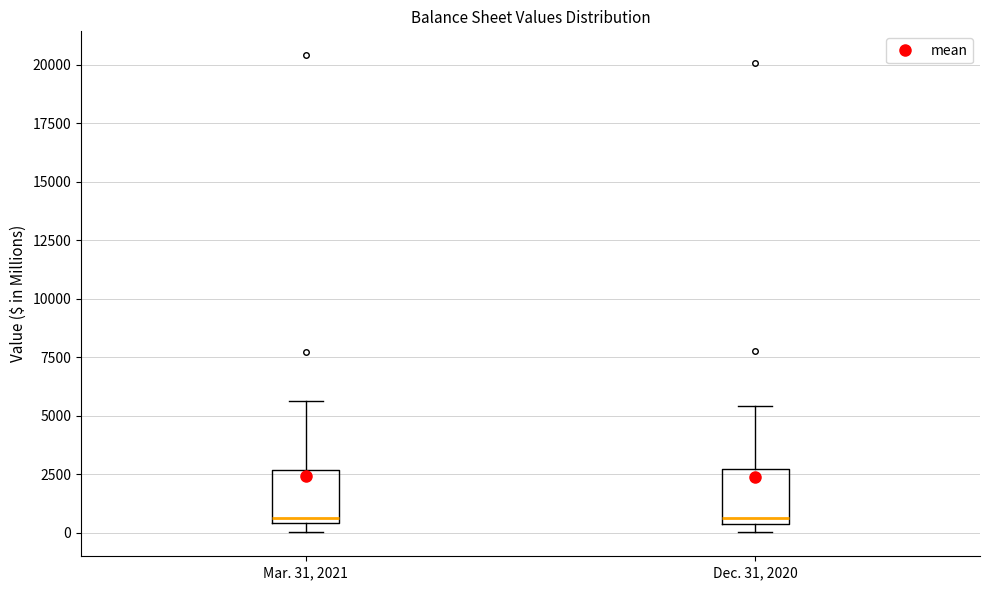

Reading left to right, read every box against the y-axis: the position of its median line, the range the box covers, and the ends of its whiskers. The values are not printed on the chart, so give them approximately, as read against the axis.

Mar. 31, 2021: median 500 (just above the box's lower edge), box 500 to 2500, whiskers 0 to 5500
Dec. 31, 2020: median 500 (just above the box's lower edge), box 500 to 2500, whiskers 0 to 5500